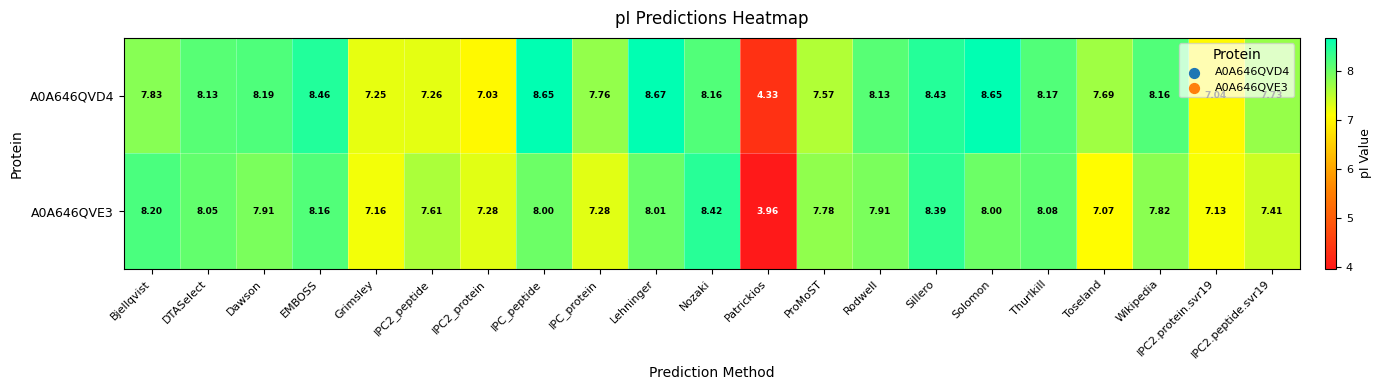

Is the value of A0A646QVD4 at IPC2_protein greater than the value of A0A646QVE3 at Sillero?

No